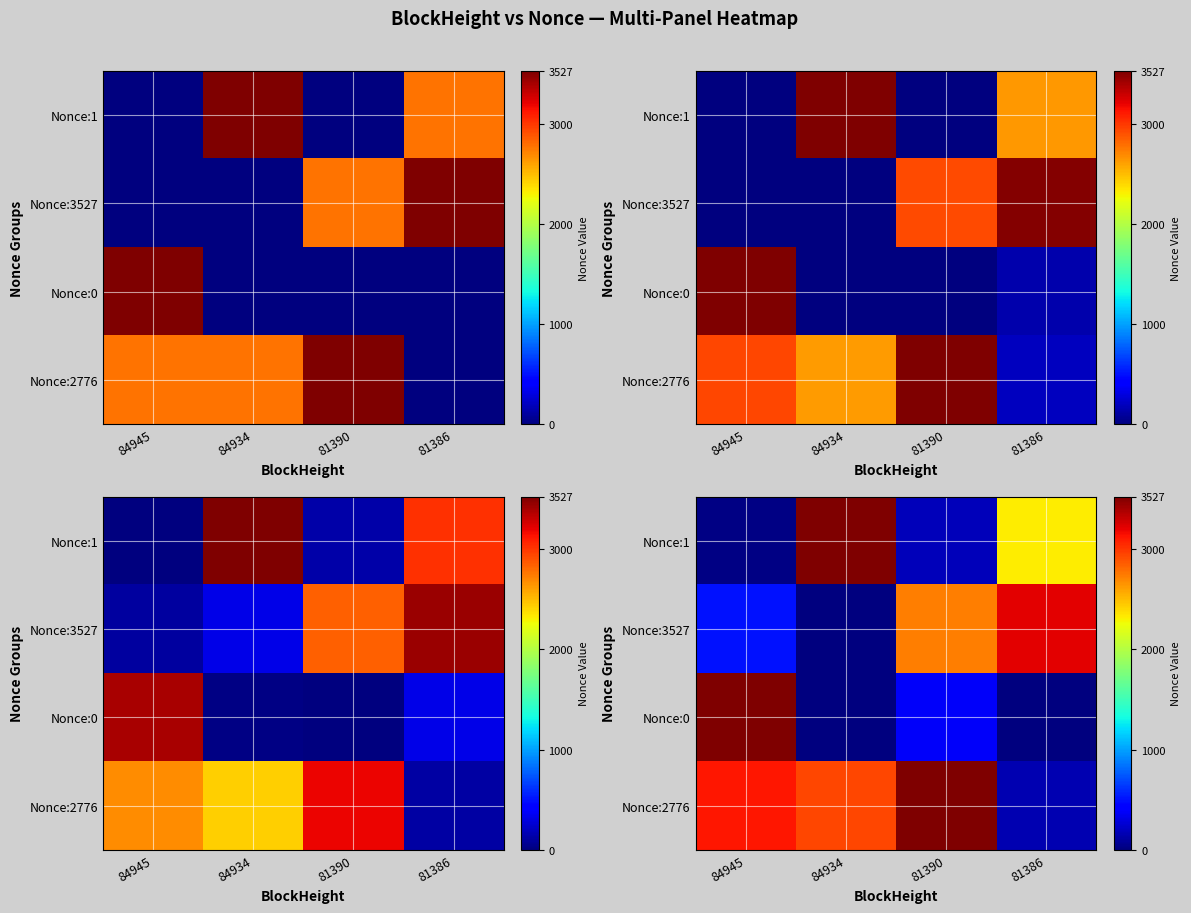

What is the difference between the highest and lowest values at 84934?

3527